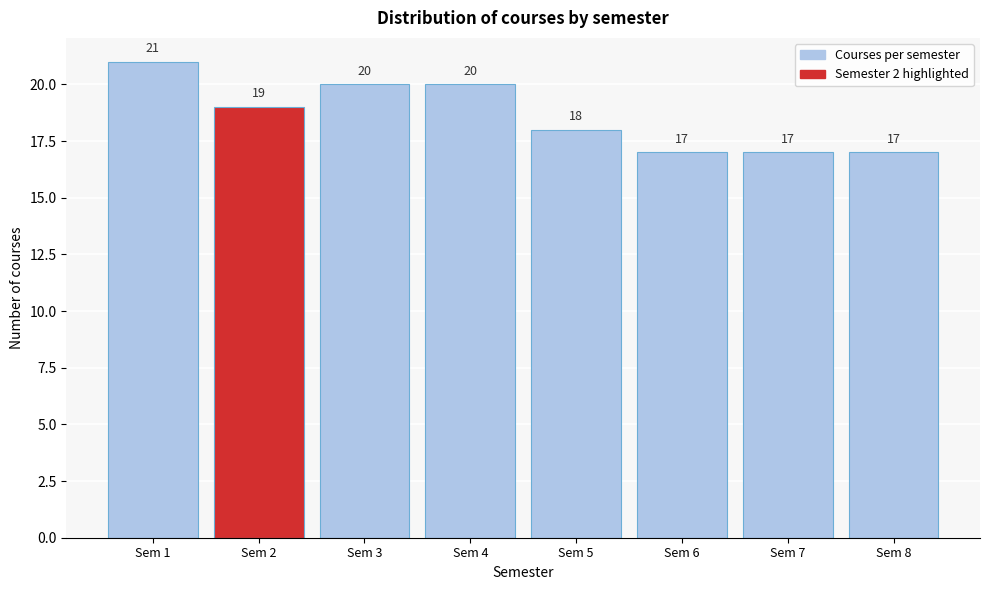

Reading left to right, extract all data points from this chart.

Sem 1=21	Sem 2=19	Sem 3=20	Sem 4=20	Sem 5=18	Sem 6=17	Sem 7=17	Sem 8=17